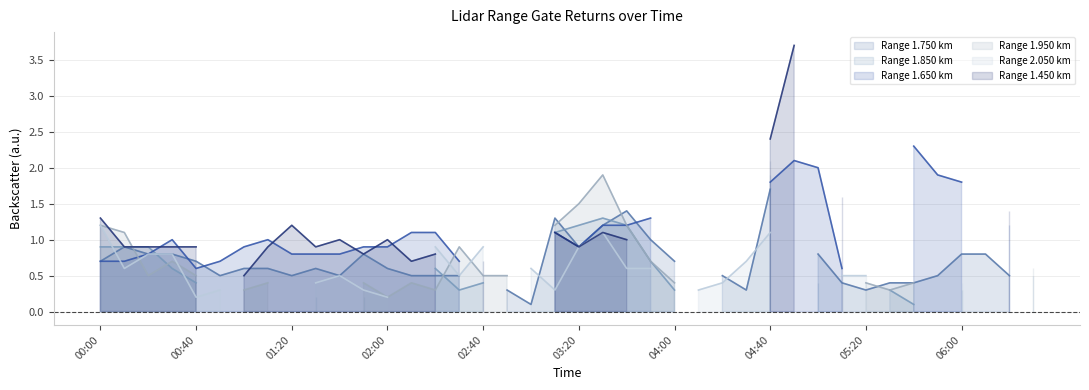

At which label is Range 1.650 km_line closest to 1?

02:00